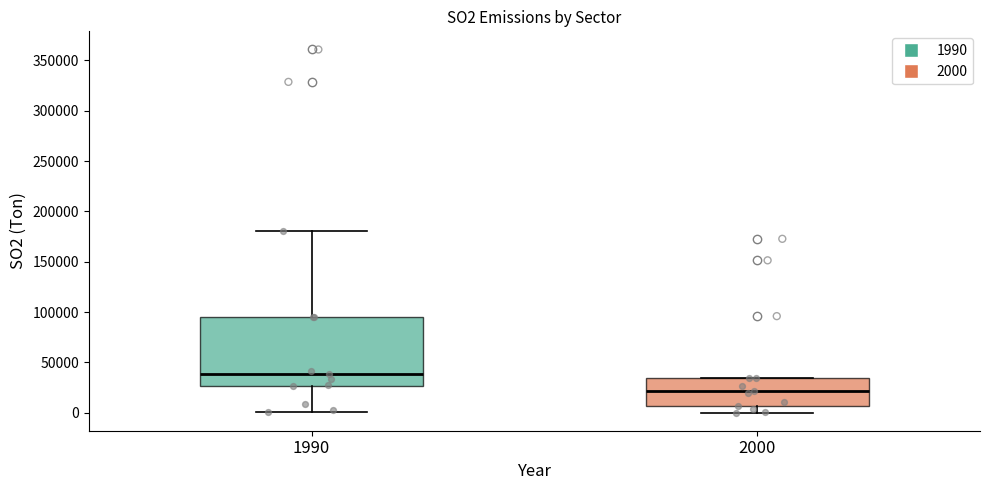

Reading left to right, transcribe this box plot: for each box, give where its median line is, the range the box spans, and where its two whiskers end, as read against the y-axis. The values are not printed on the chart, so give them approximately, as read against the axis.

1990: median 40000, box 25000 to 95000, whiskers 0 to 180000
2000: median 20000, box 5000 to 35000, whiskers 0 to 35000